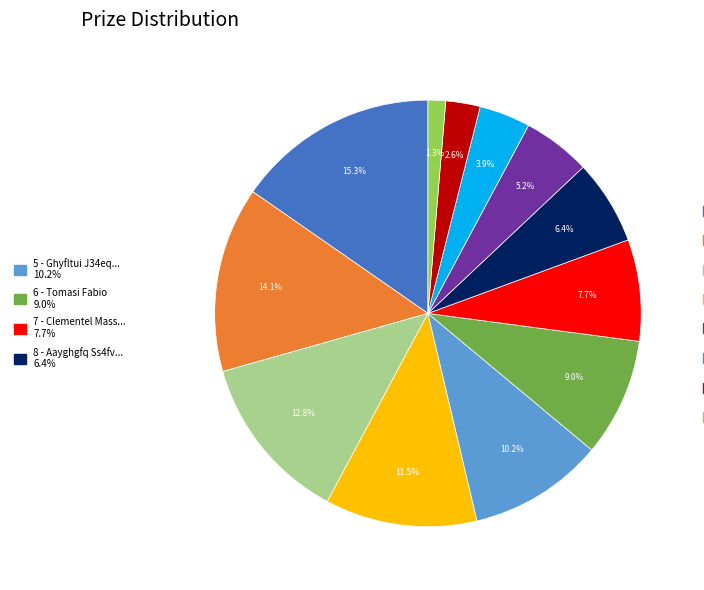

Is there a majority slice in this chart?

No